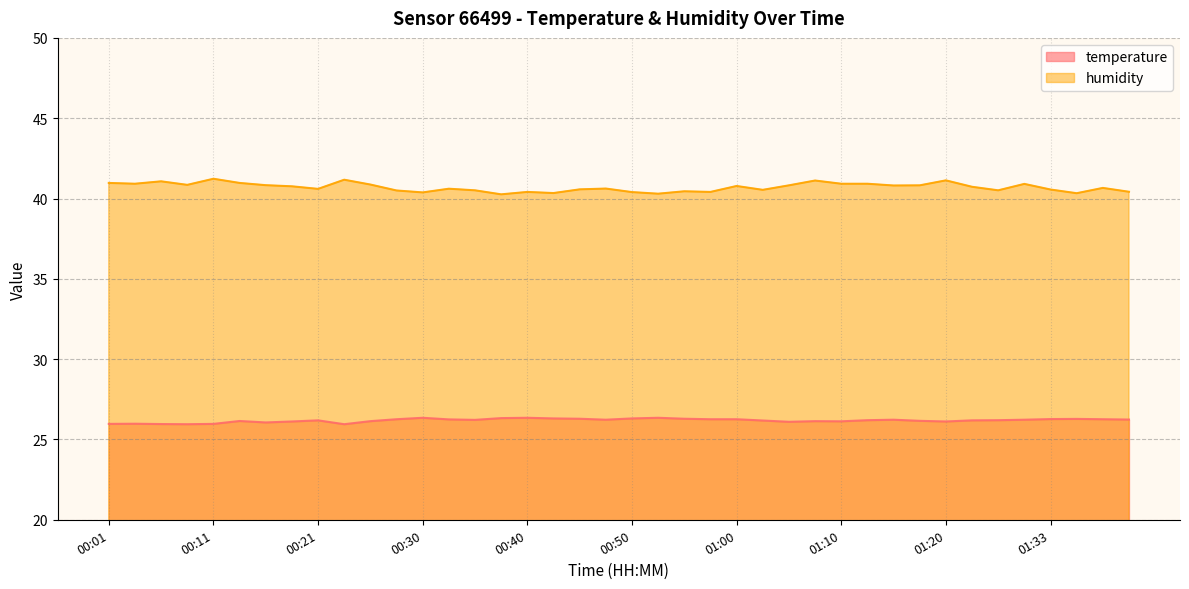

What are all the series names shown in the legend?

temperature, humidity